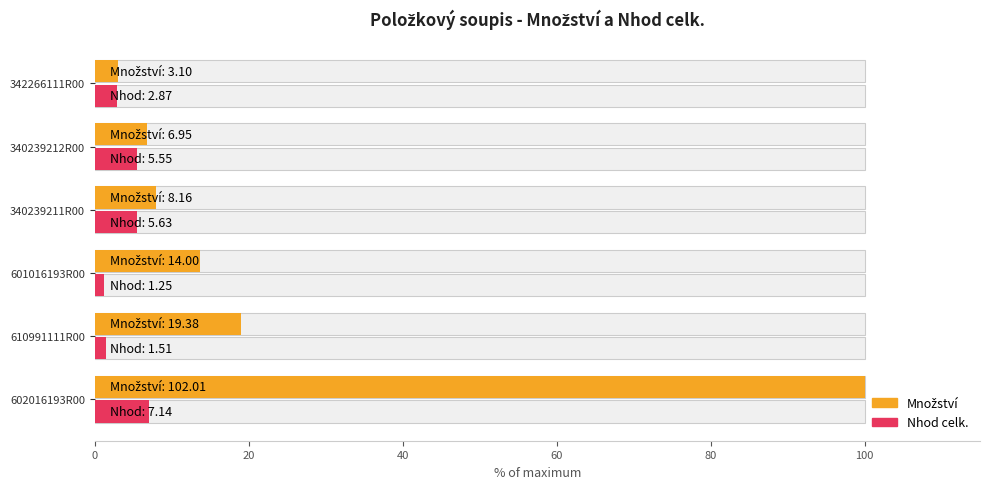

What is the value of the Množství bar at the 1st from the left?

100.0